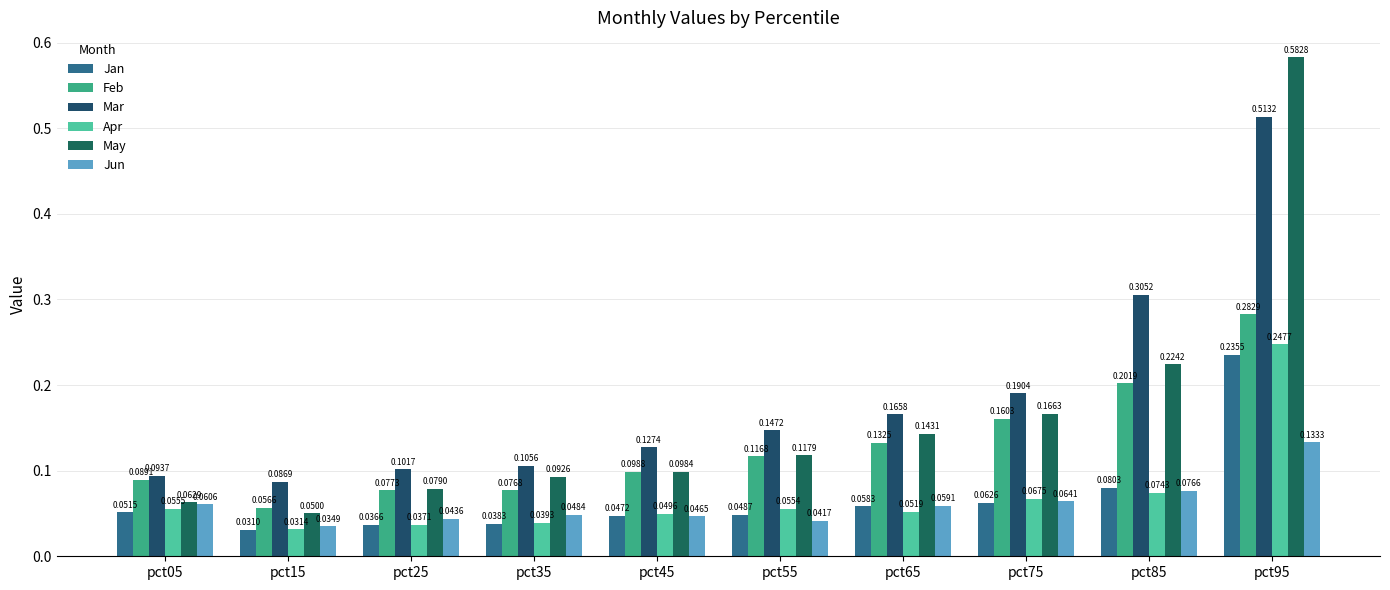

List the labels in order of Mar value, largest first.

pct95, pct85, pct75, pct65, pct55, pct45, pct35, pct25, pct05, pct15